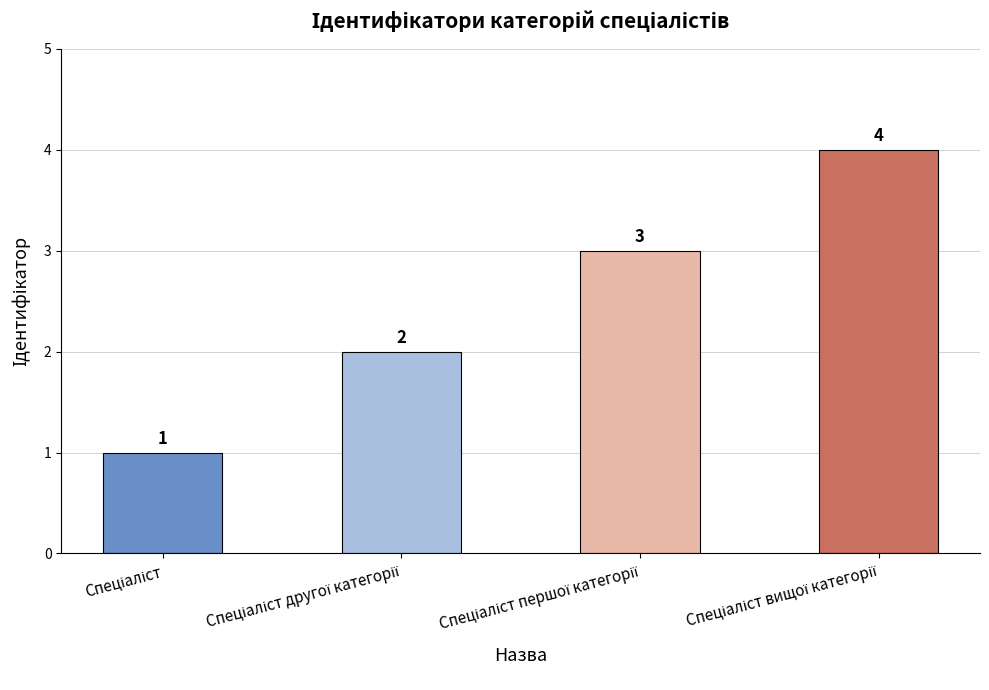

What is the greatest value displayed?

4